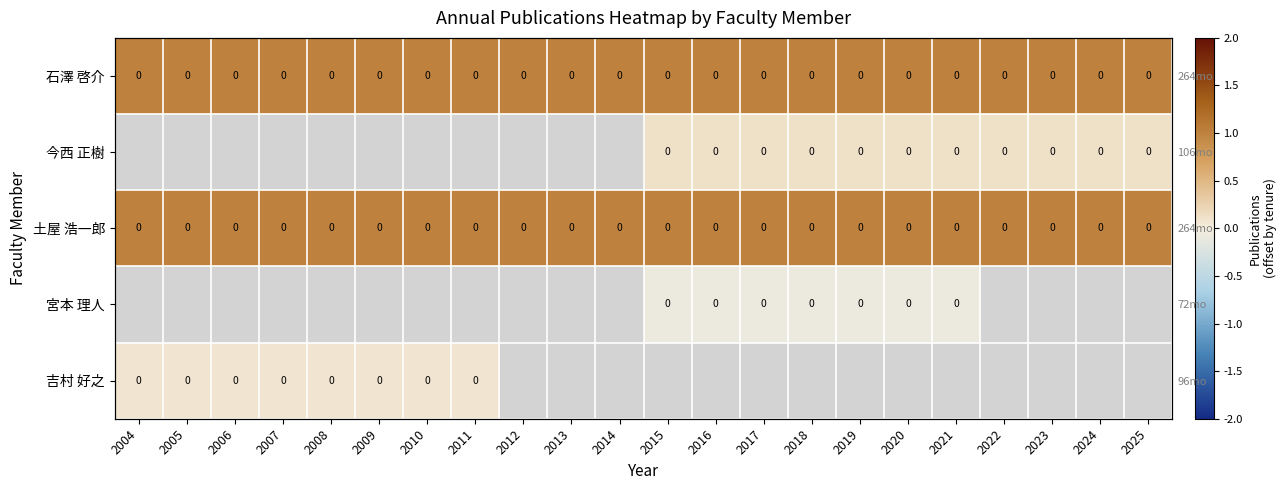

The 石澤 啓介 series shows 1.7 at 2013. True or false?

False